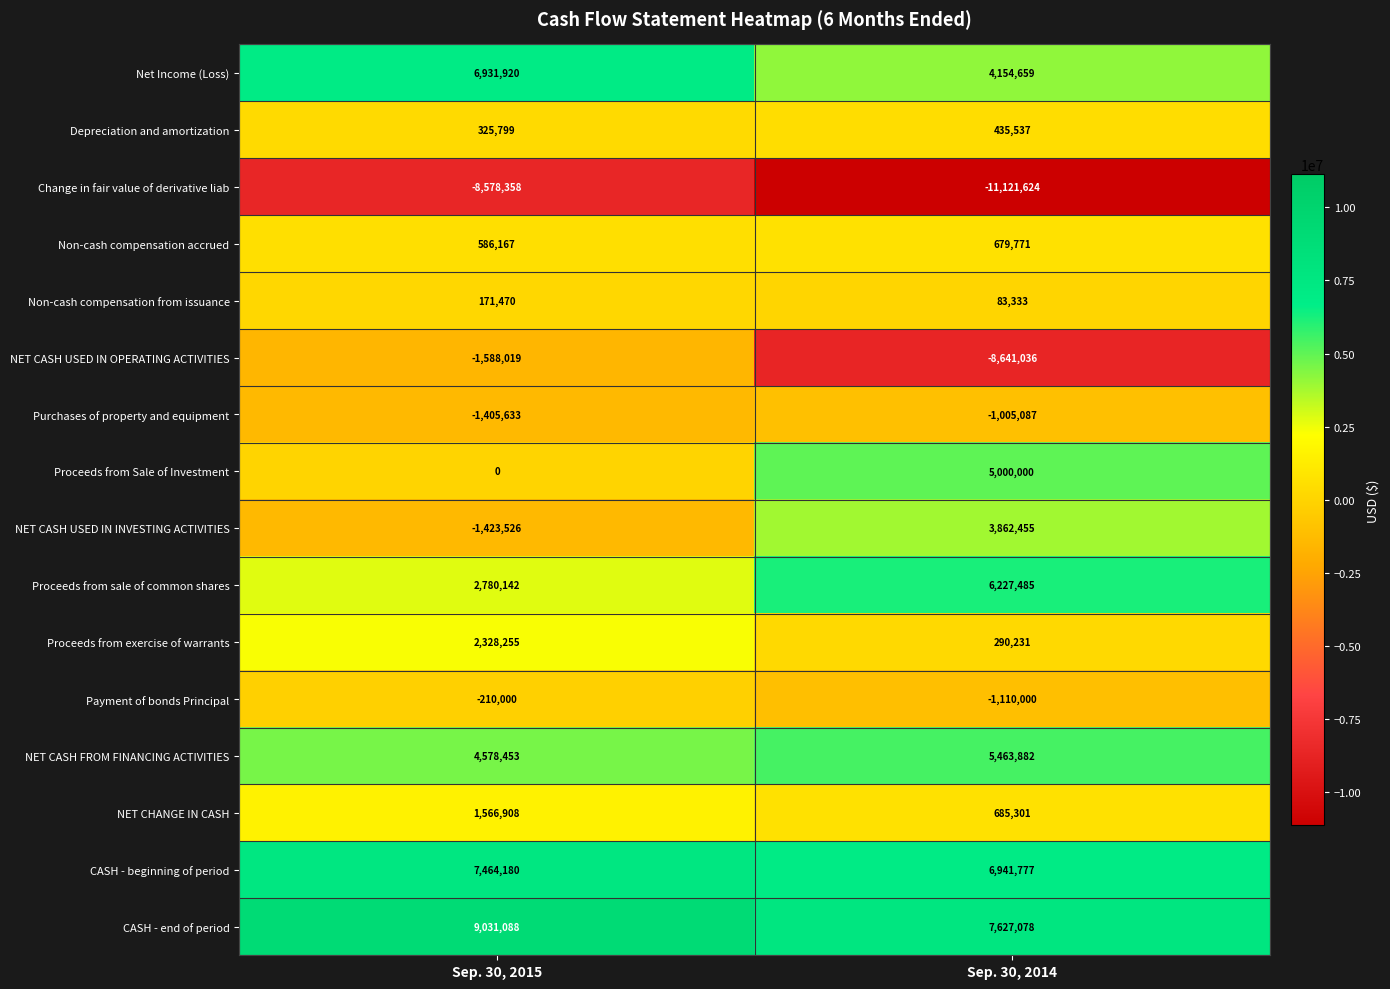

Count the number of data series in this chart.

16